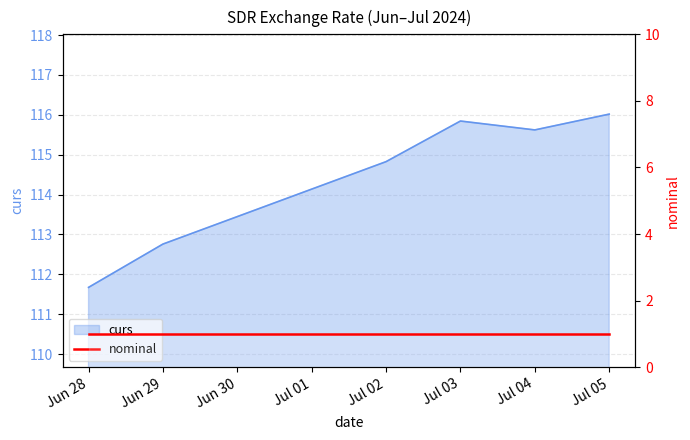

True or false: the data shows 111.7 at Jun 28.

True